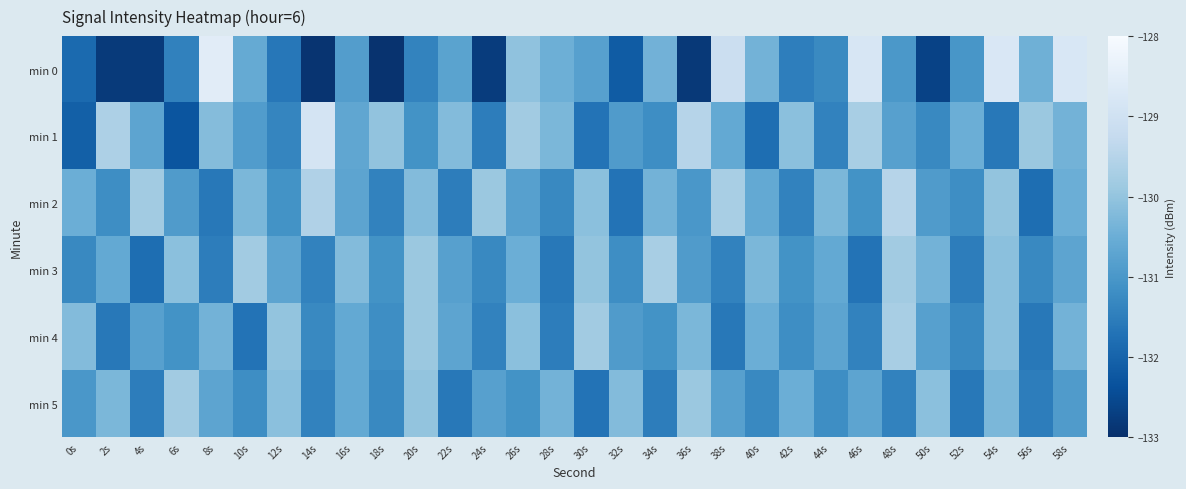

Rank the series at 2s from highest to lowest value.

min 1, min 5, min 3, min 2, min 4, min 0